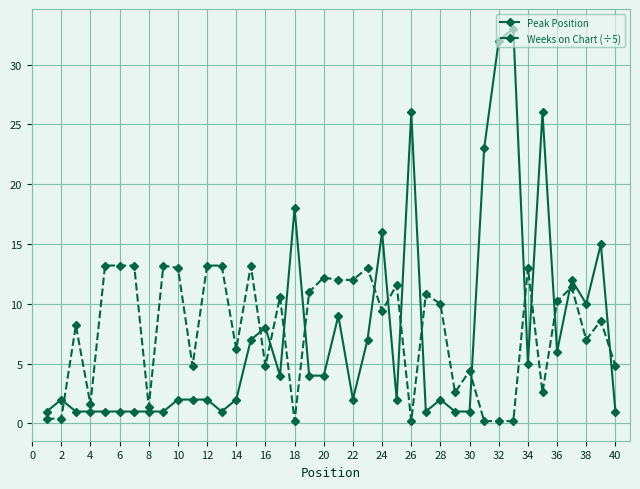

List the series in order of their peak value, highest first.

Peak Position, Weeks on Chart (÷5)